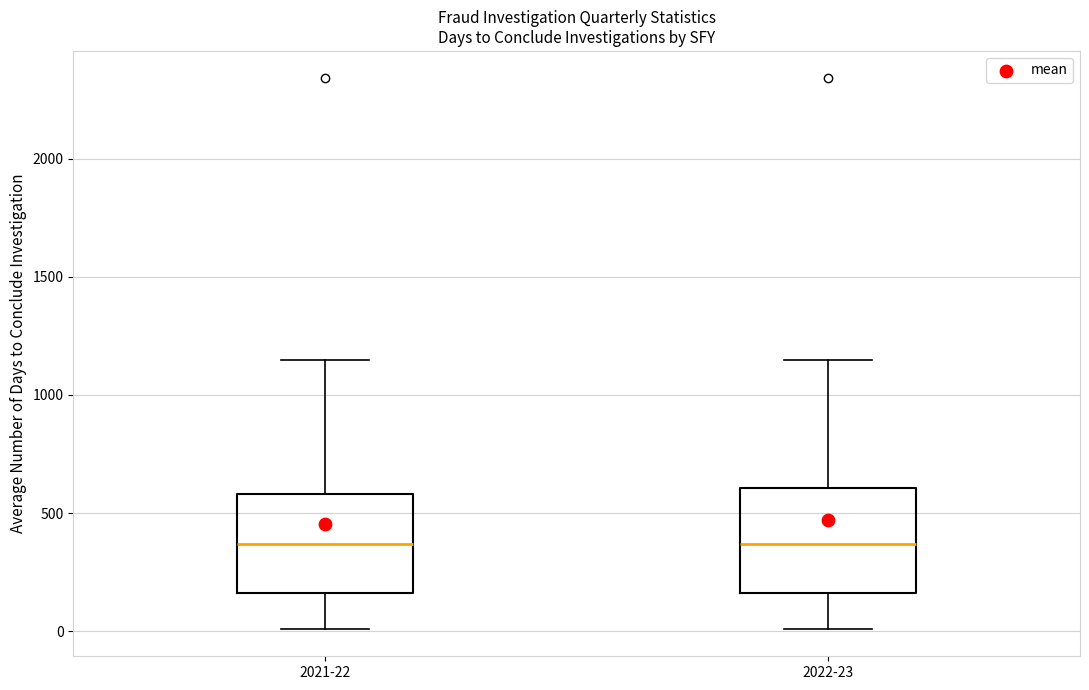

Reading left to right, transcribe this box plot: for each box, give where its median line is, the range the box spans, and where its two whiskers end, as read against the y-axis. The values are not printed on the chart, so give them approximately, as read against the axis.

2021-22: median 350, box 150 to 600, whiskers 0 to 1150
2022-23: median 350, box 150 to 600, whiskers 0 to 1150